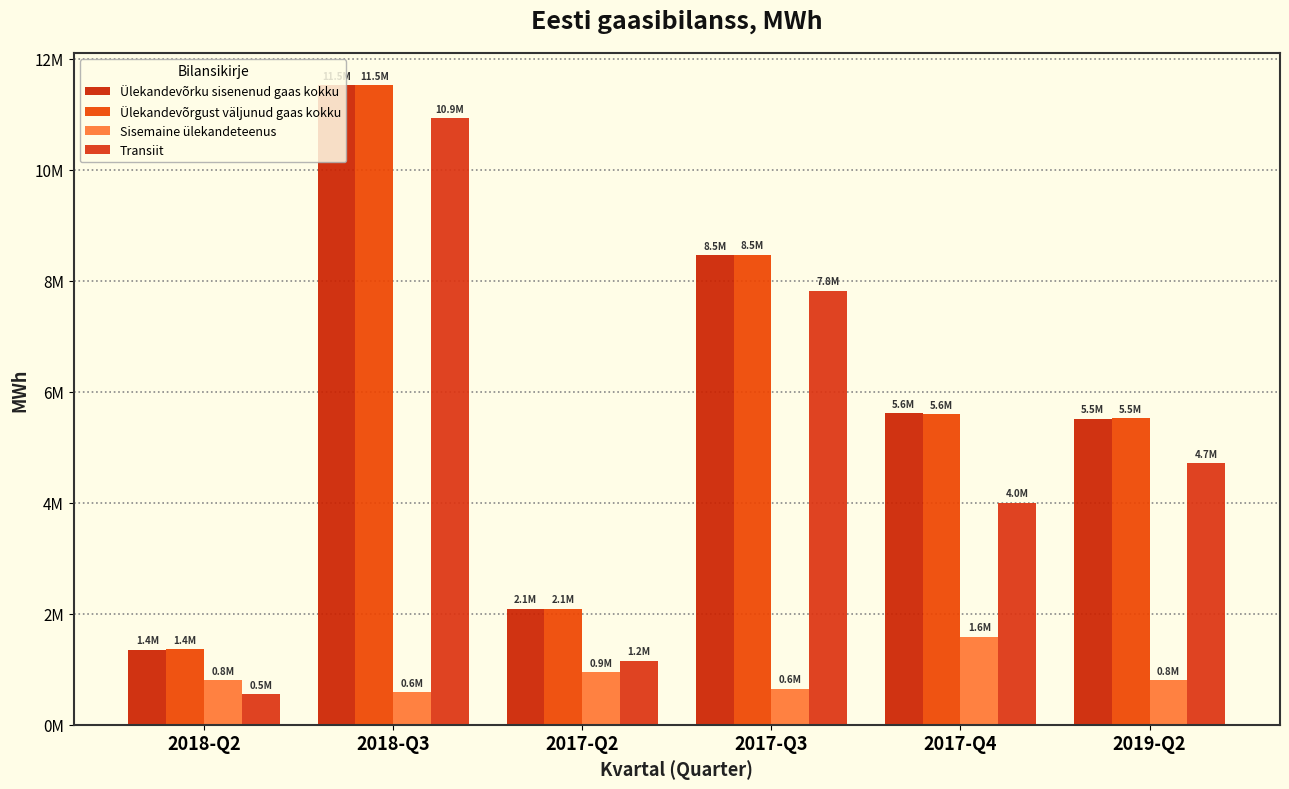

Is the value of Sisemaine ülekandeteenus at 2017-Q2 greater than the value of Transiit at 2018-Q3?

No